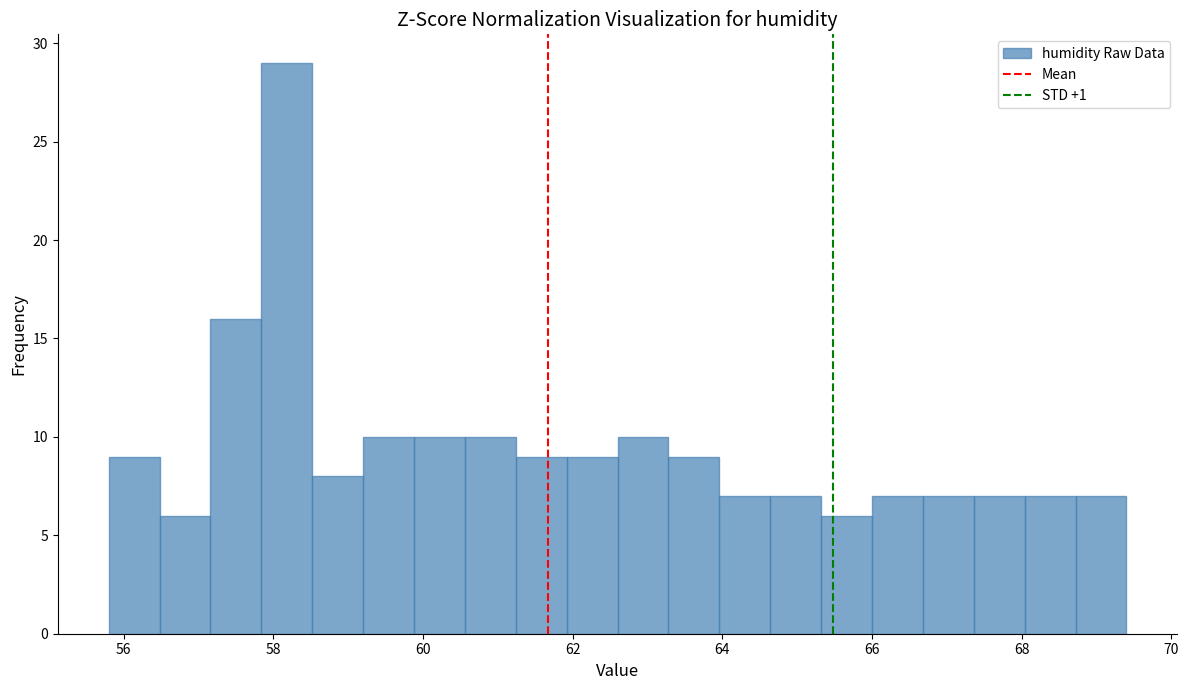

Read against the x-axis, roughly where is the centre of the tallest bar?

58.2